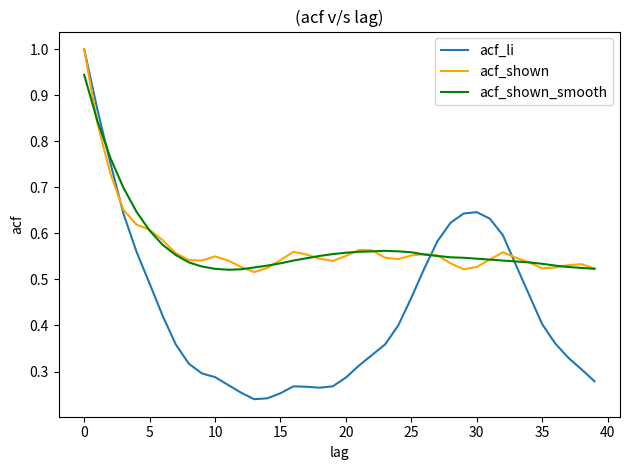

What is the maximum value for acf_shown?

1.0